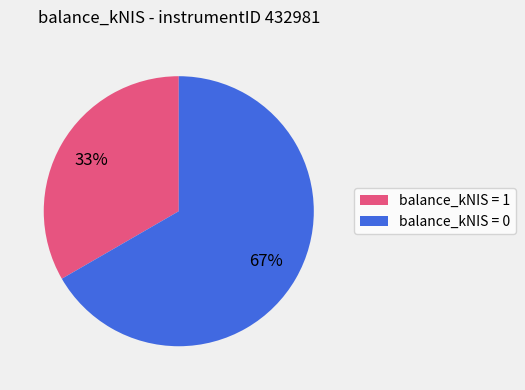

True or false: balance_kNIS = 0 accounts for 52% of the total.

False